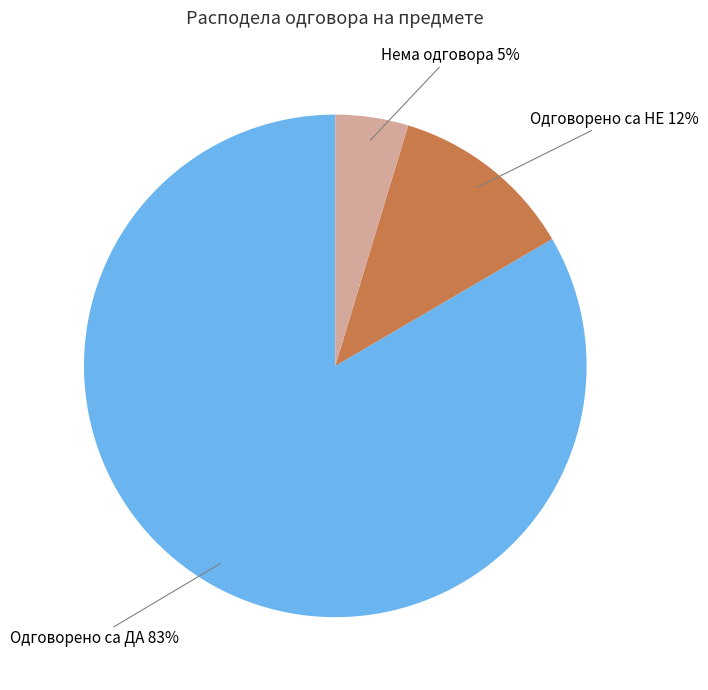

To the nearest percent, what portion does Нема одговора represent?

5%